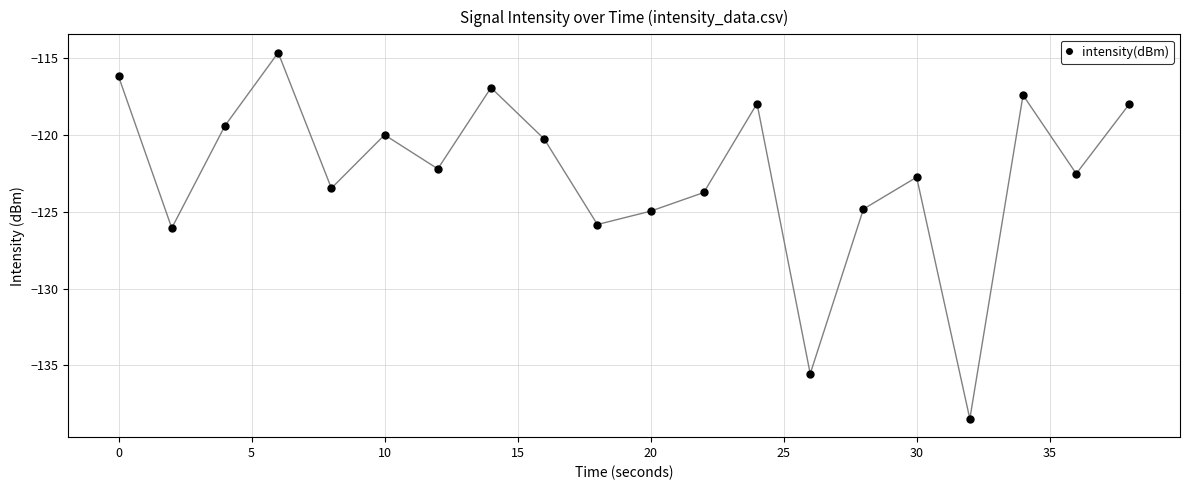

What is the average value?

-122.5